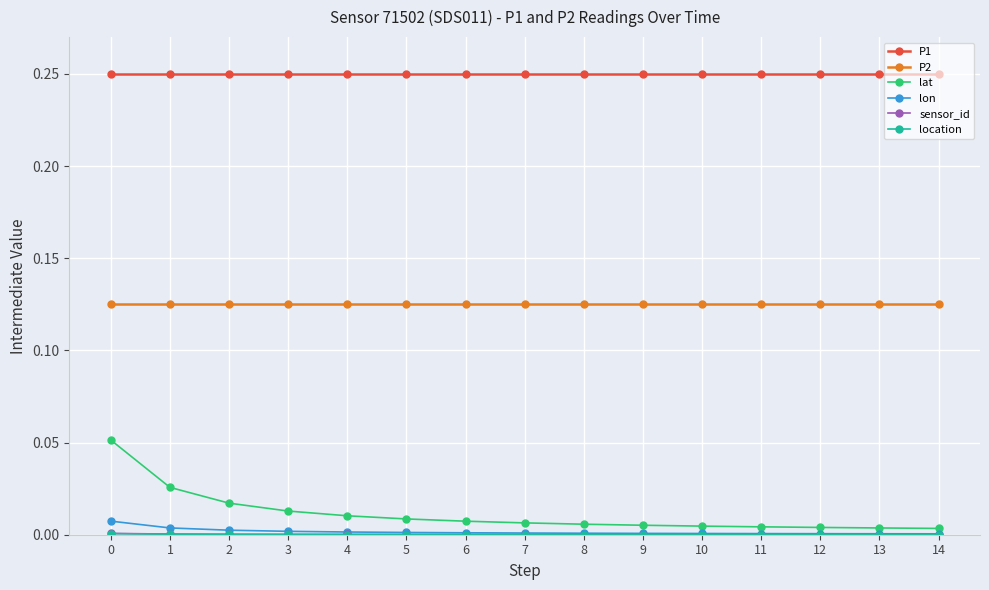

True or false: lat and P1 cross at least once.

False